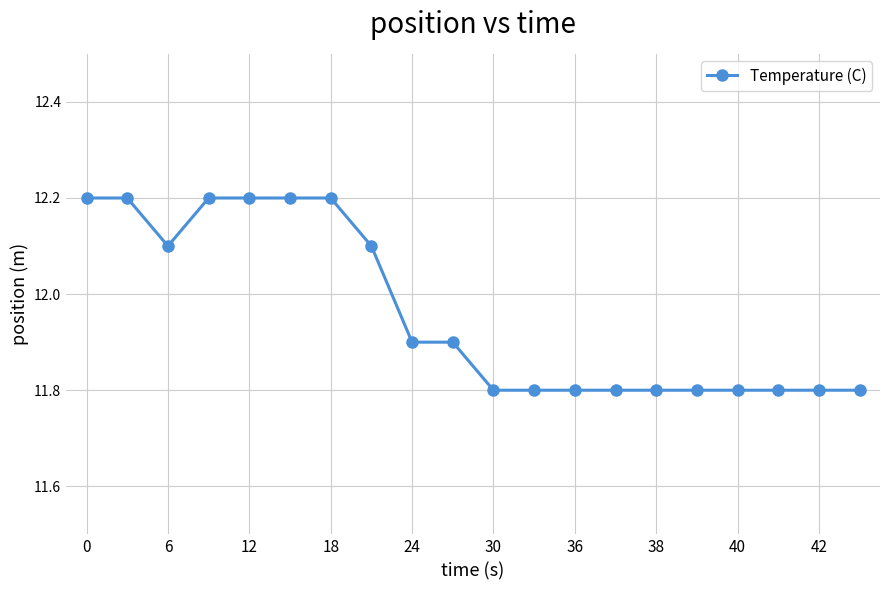

Does the chart have visible grid lines?

Yes